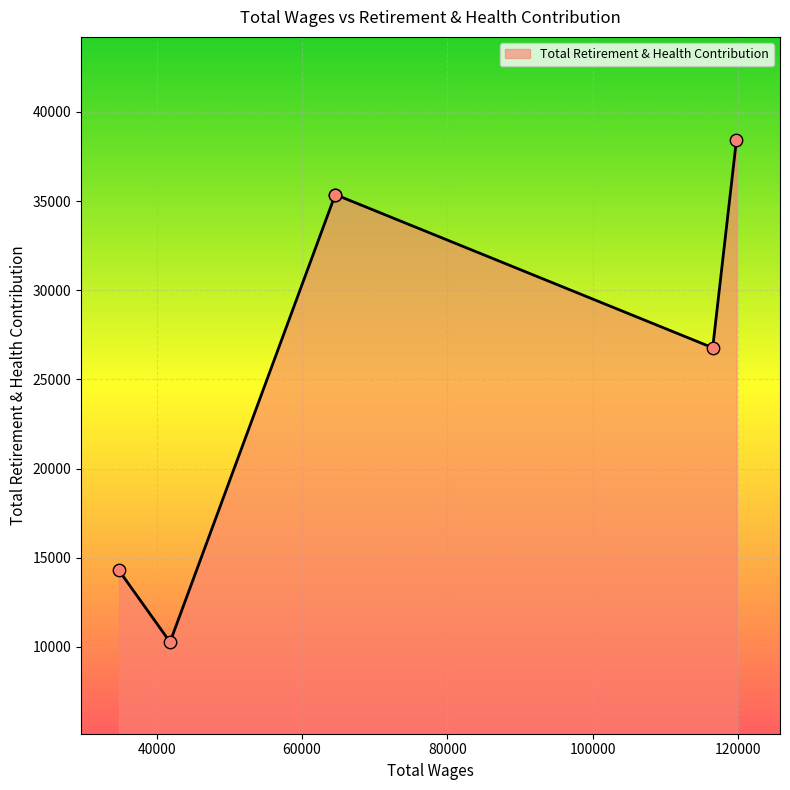

What is the difference between the maximum and minimum values?

28165